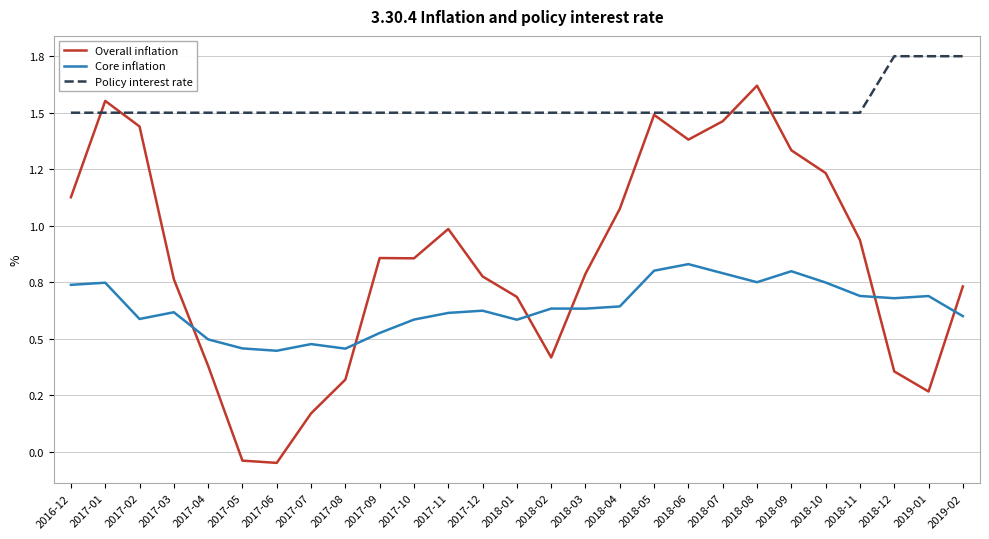

At which category does Overall inflation reach its first local peak?

2017-01